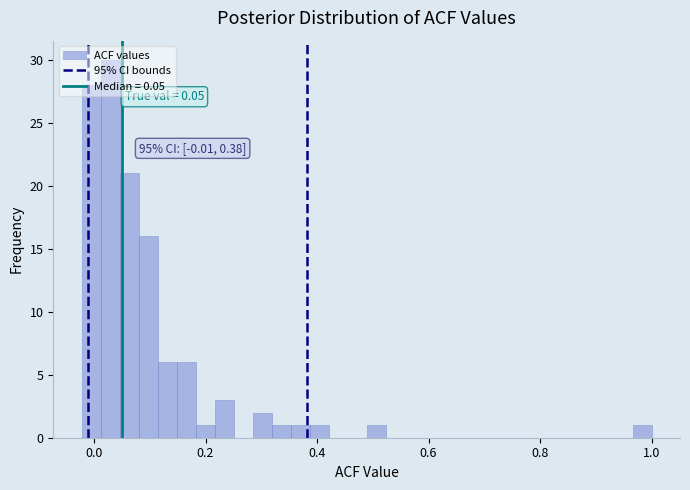

Around what value on the x-axis is the tallest bar? Give the approximate position of its centre, as read against the axis.

0.02